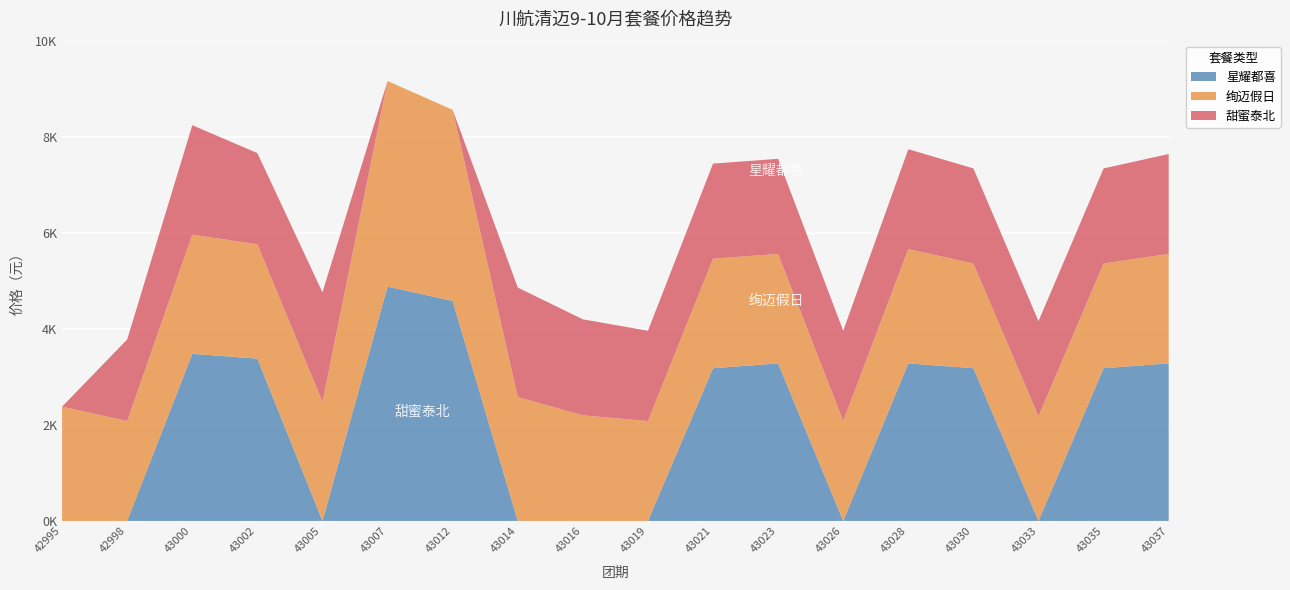

Reading left to right, extract all data points from this chart.

星耀都喜: 42995=0	42998=0	43000=3480	43002=3380	43005=0	43007=4880	43012=4580	43014=0	43016=0	43019=0	43021=3180	43023=3280	43026=0	43028=3280	43030=3180	43033=0	43035=3180	43037=3280
绚迈假日: 42995=2380	42998=2080	43000=2480	43002=2380	43005=2480	43007=4280	43012=3980	43014=2580	43016=2199	43019=2080	43021=2280	43023=2280	43026=2080	43028=2380	43030=2180	43033=2180	43035=2180	43037=2280
甜蜜泰北: 42995=0	42998=1699	43000=2280	43002=1899	43005=2280	43007=0	43012=0	43014=2280	43016=1999	43019=1880	43021=1980	43023=1980	43026=1880	43028=2080	43030=1980	43033=1980	43035=1980	43037=2080